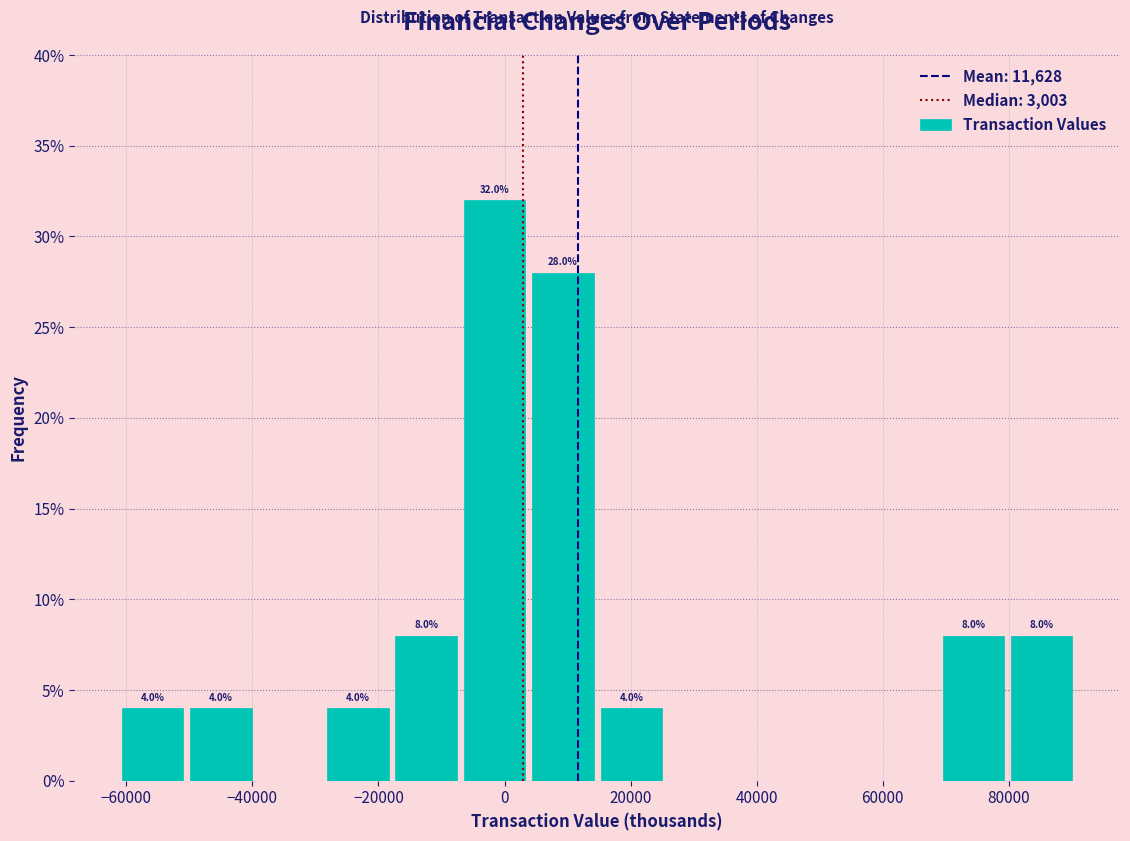

Over which range of the x-axis is the bar tallest?

-6000 to 4000